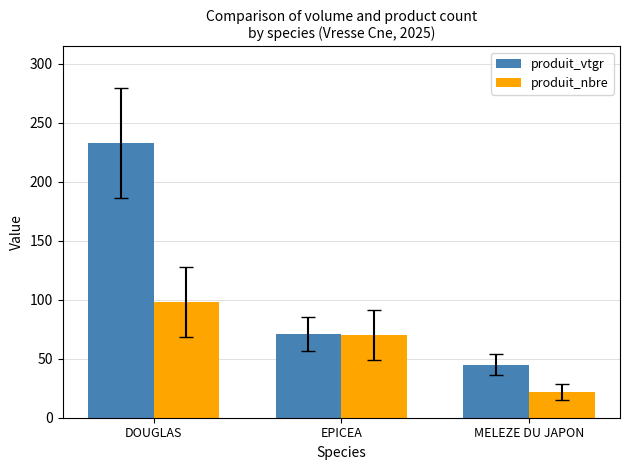

Between DOUGLAS and EPICEA, which series saw the biggest shift?

produit_vtgr